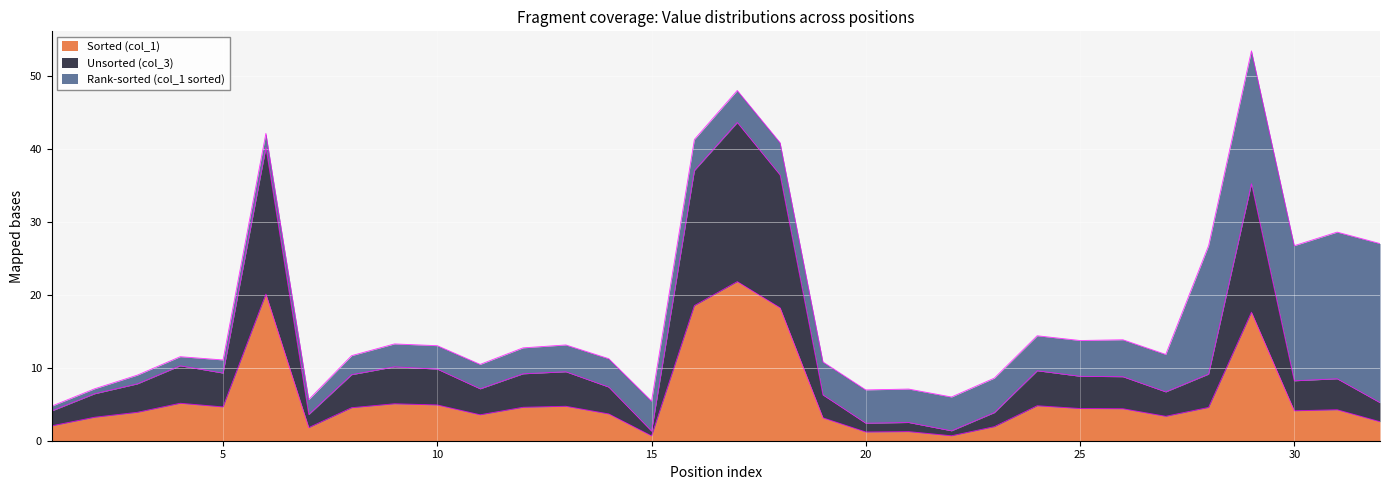

At which category does Sorted (col_1) reach its first local peak?

4